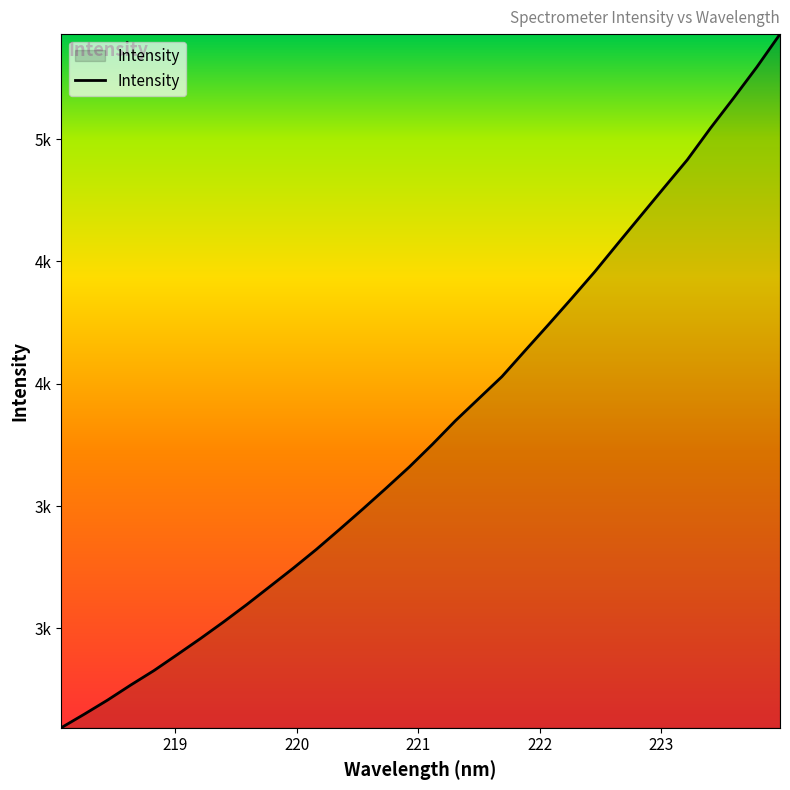

Does the chart display data point markers on the line(s)?

No